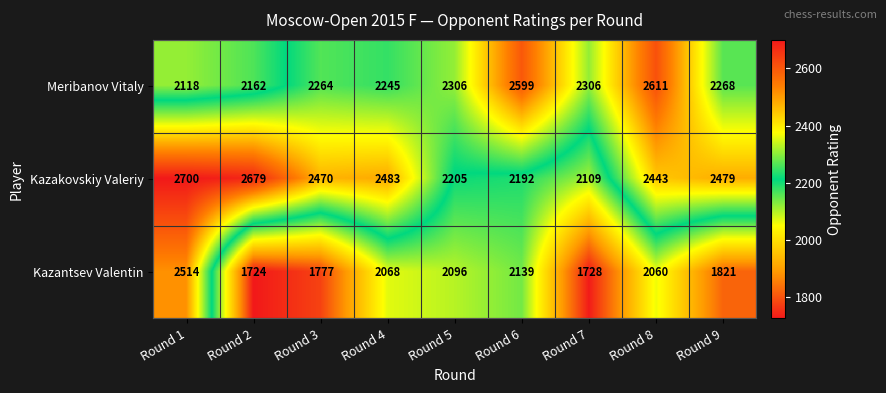

How many values in the Kazantsev Valentin series are below 2060?

4